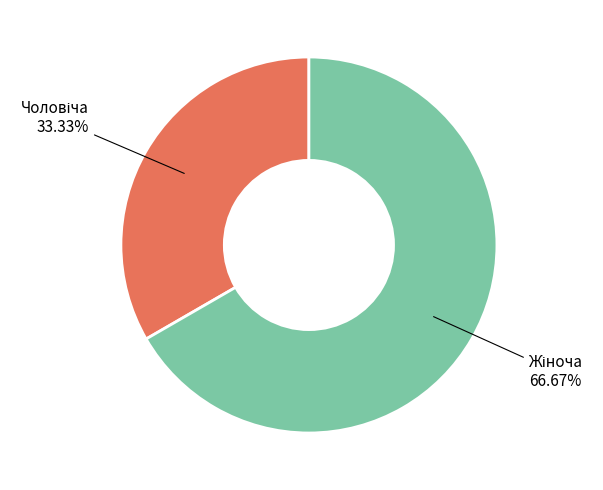

Is there a majority slice in this chart?

Yes